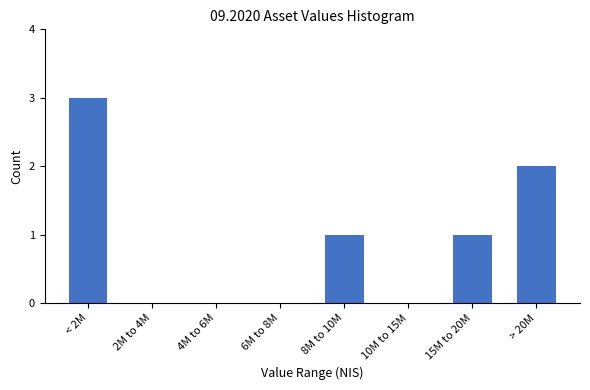

Reading right to left, list all the values displayed in this chart.

> 20M=2	15M to 20M=1	10M to 15M=0	8M to 10M=1	6M to 8M=0	4M to 6M=0	2M to 4M=0	< 2M=3